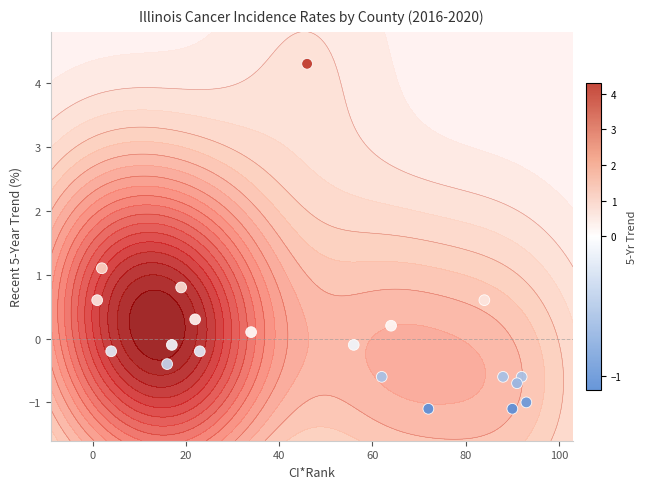

How many positive values are there?

8